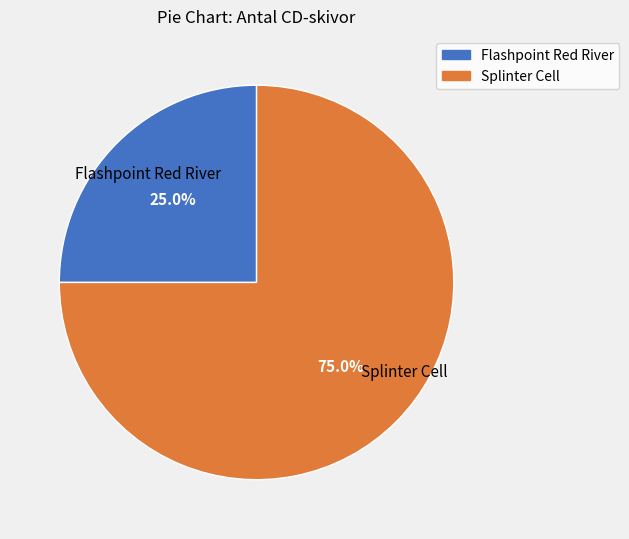

True or false: Flashpoint Red River accounts for 25% of the total.

True